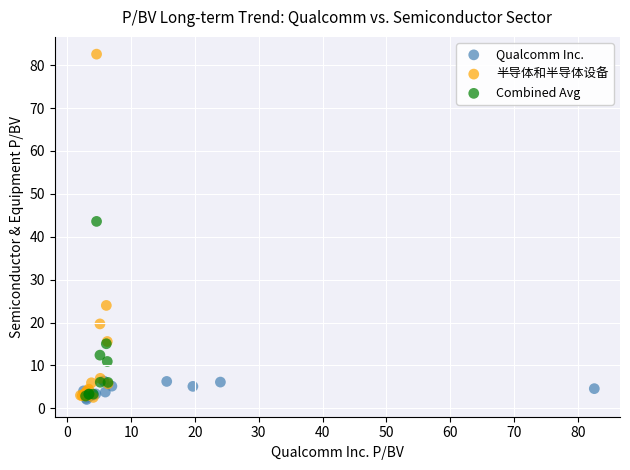

Which series reaches the maximum Y coordinate?

半导体和半导体设备